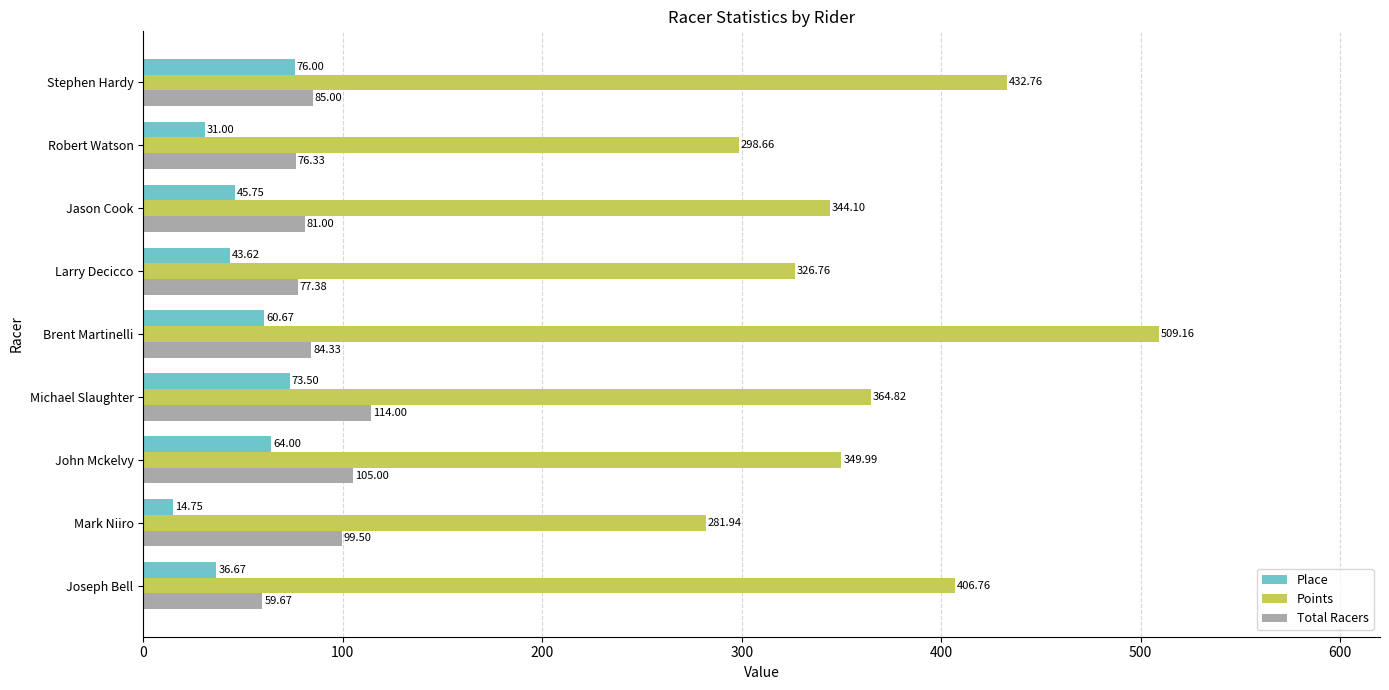

How many data points in Points are above 349?

5